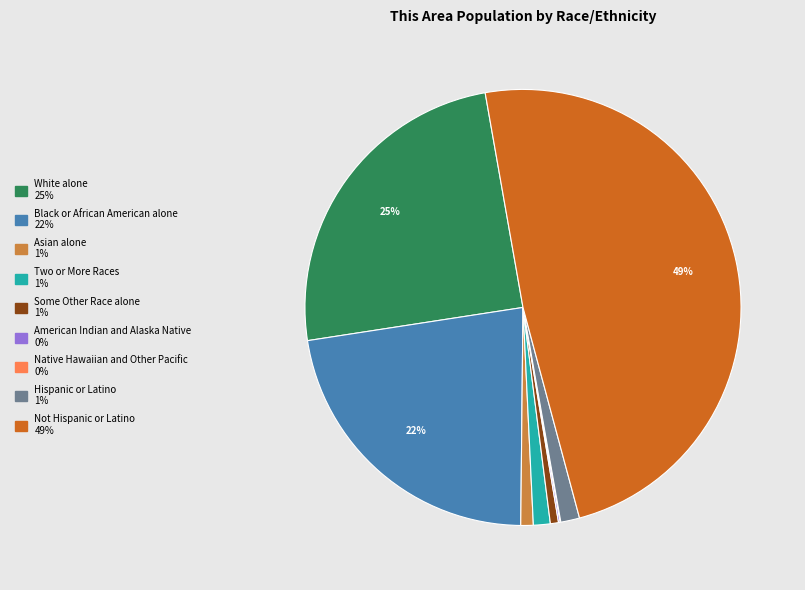

The White alone slice represents 25% of the pie. True or false?

True